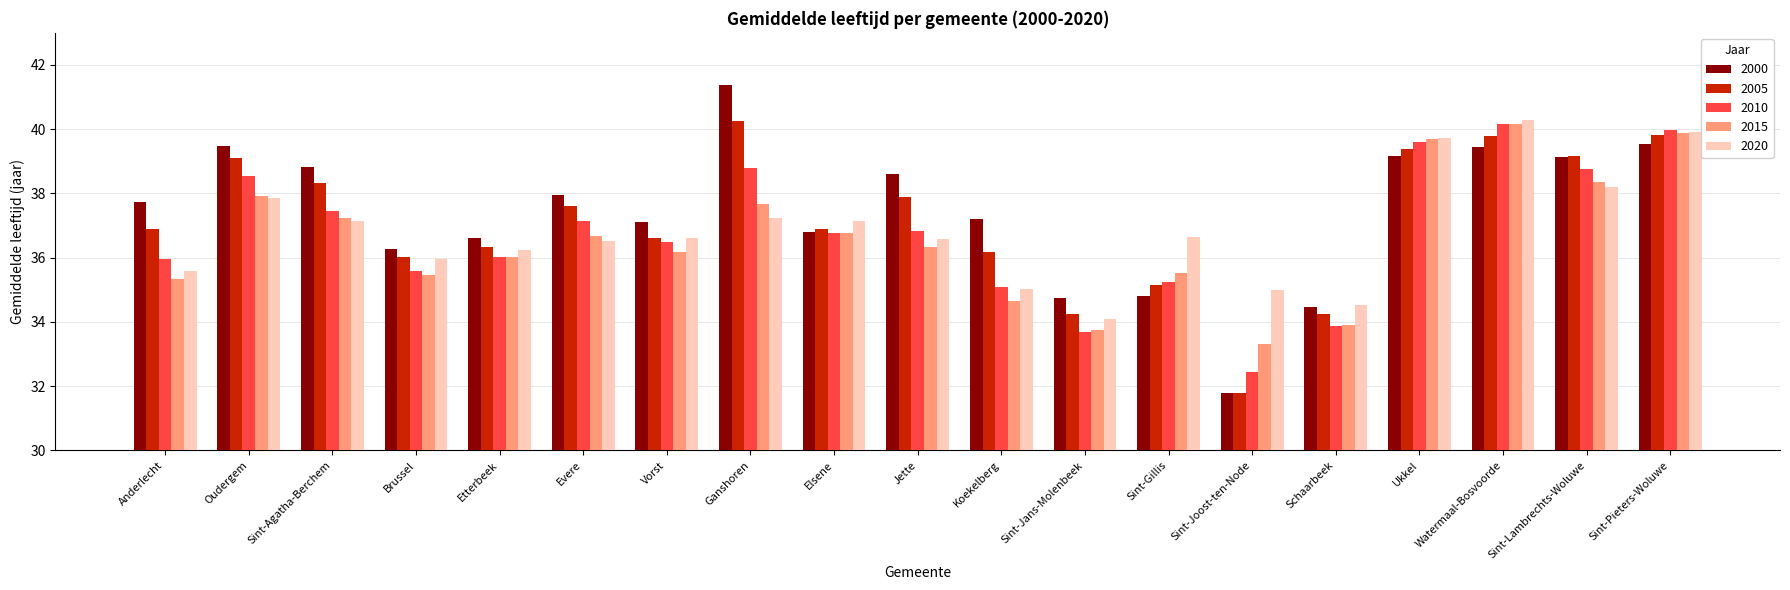

How many groups of bars are there?

19